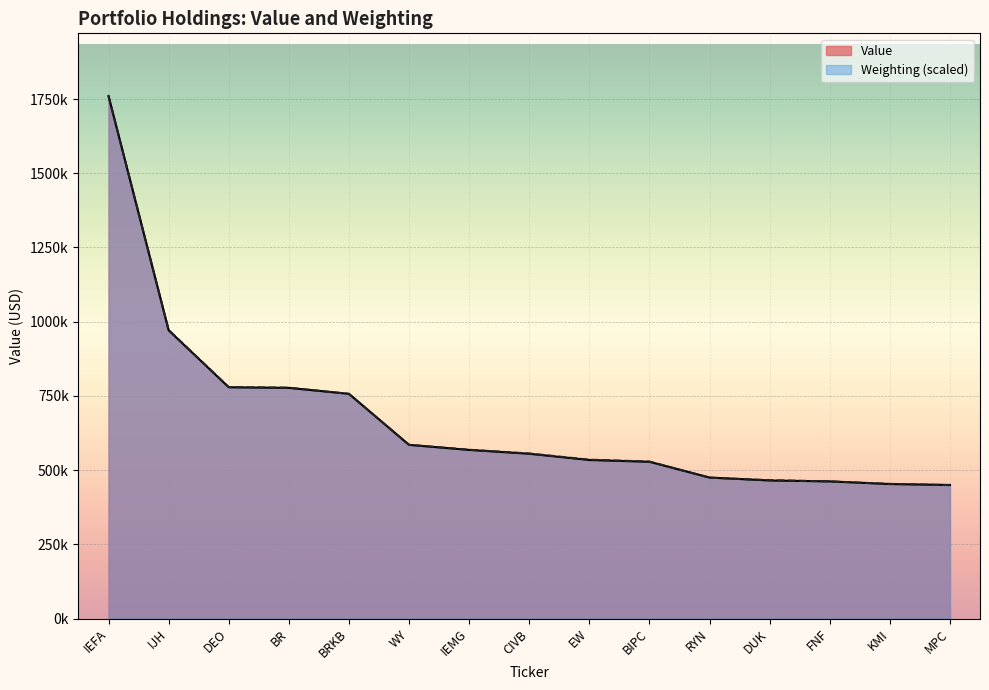

How many values in the Weighting series exceed 556009?

8